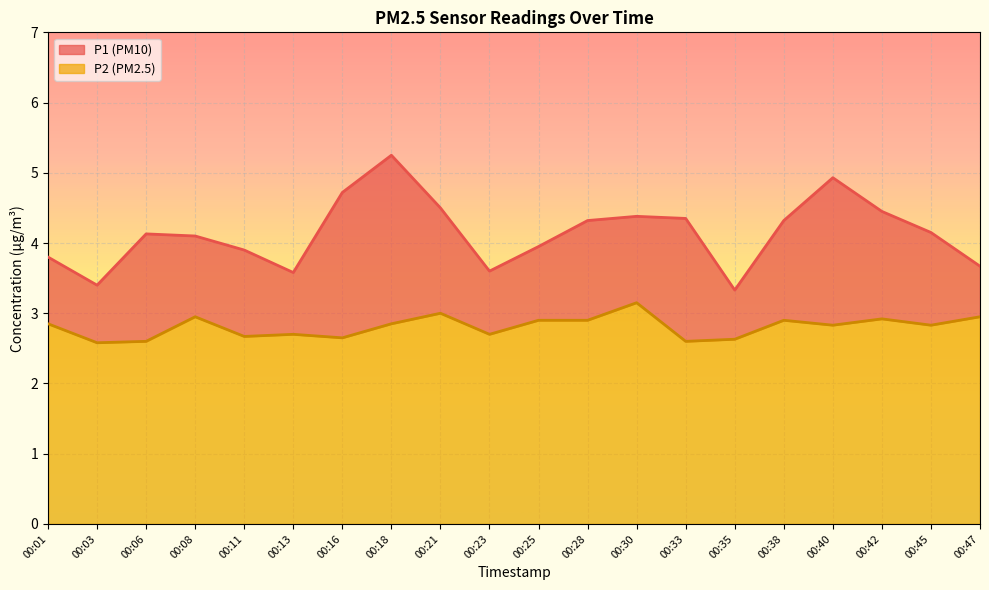

Is it true that P2 (PM2.5) equals 3.1 at 00:30?

True